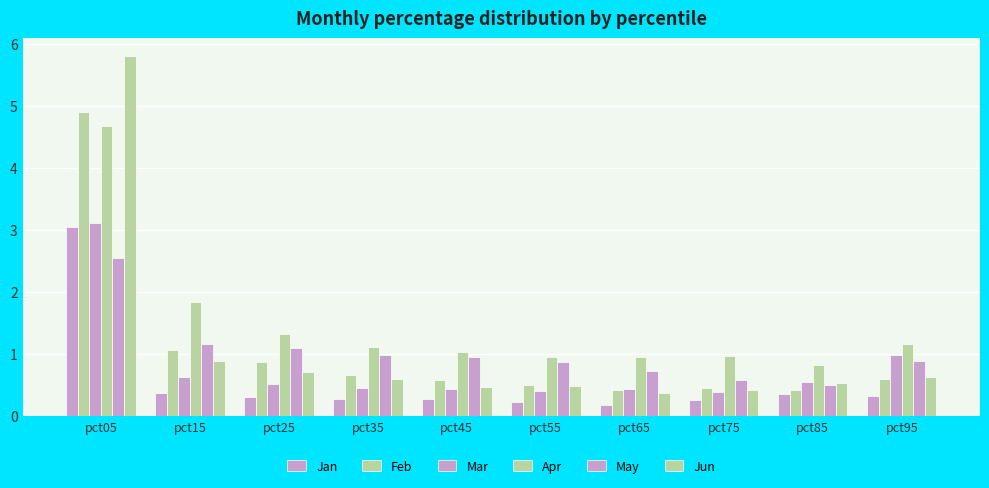

How many series are shown in this chart?

6